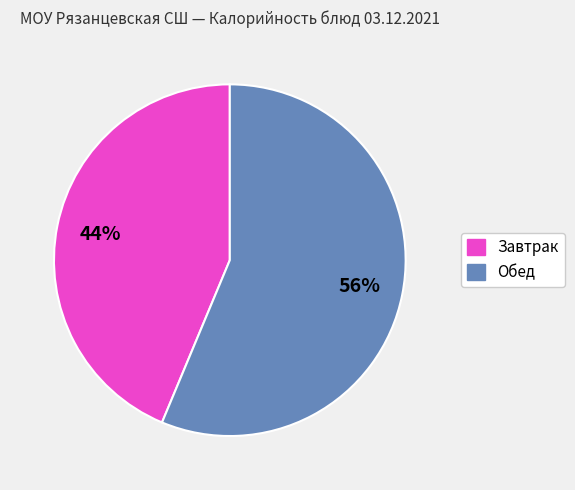

Count the number of slices in the pie.

2